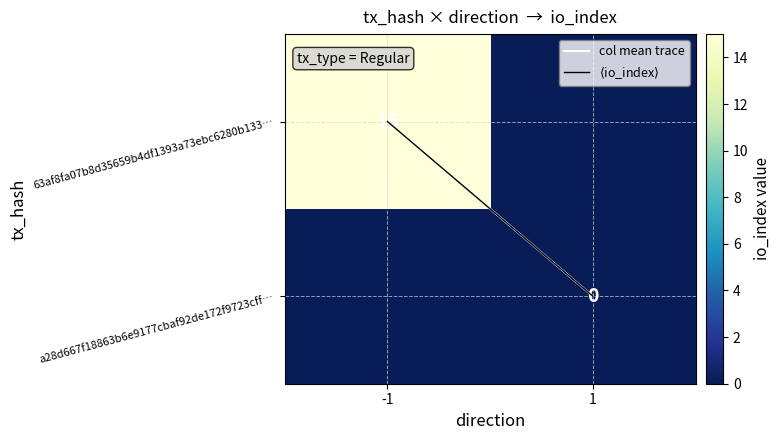

Which has a higher value, -1 or 1?

1